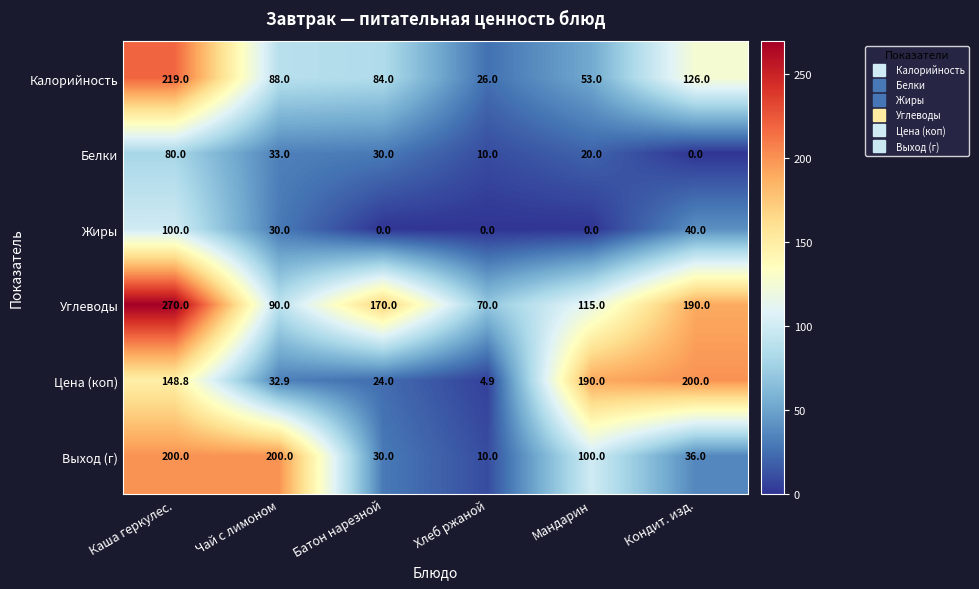

Between Каша геркулес. and Кондит. изд., which series saw the biggest shift?

Выход (г)